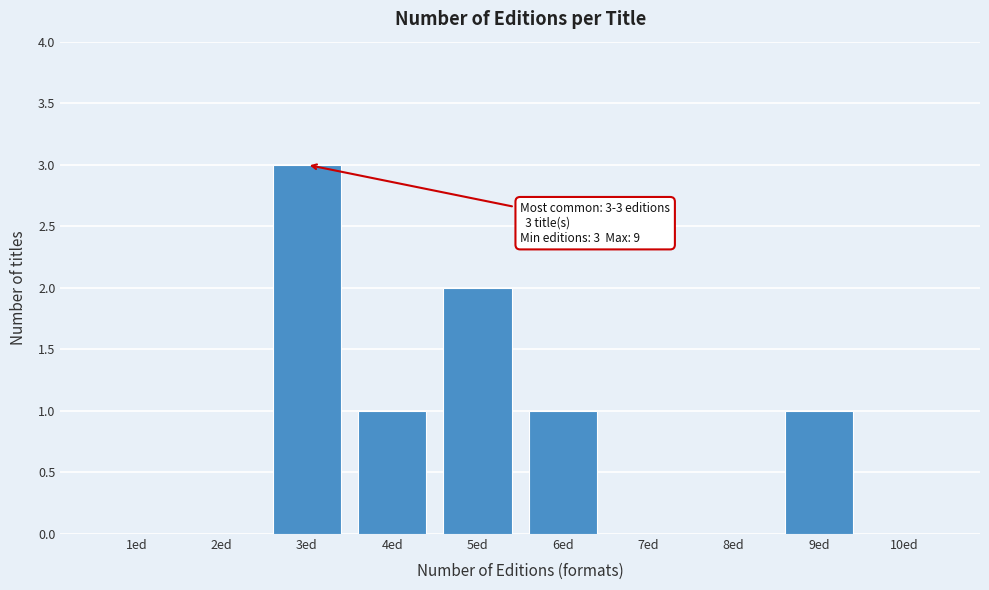

Reading left to right, extract all data points from this chart.

1ed=0	2ed=0	3ed=3	4ed=1	5ed=2	6ed=1	7ed=0	8ed=0	9ed=1	10ed=0